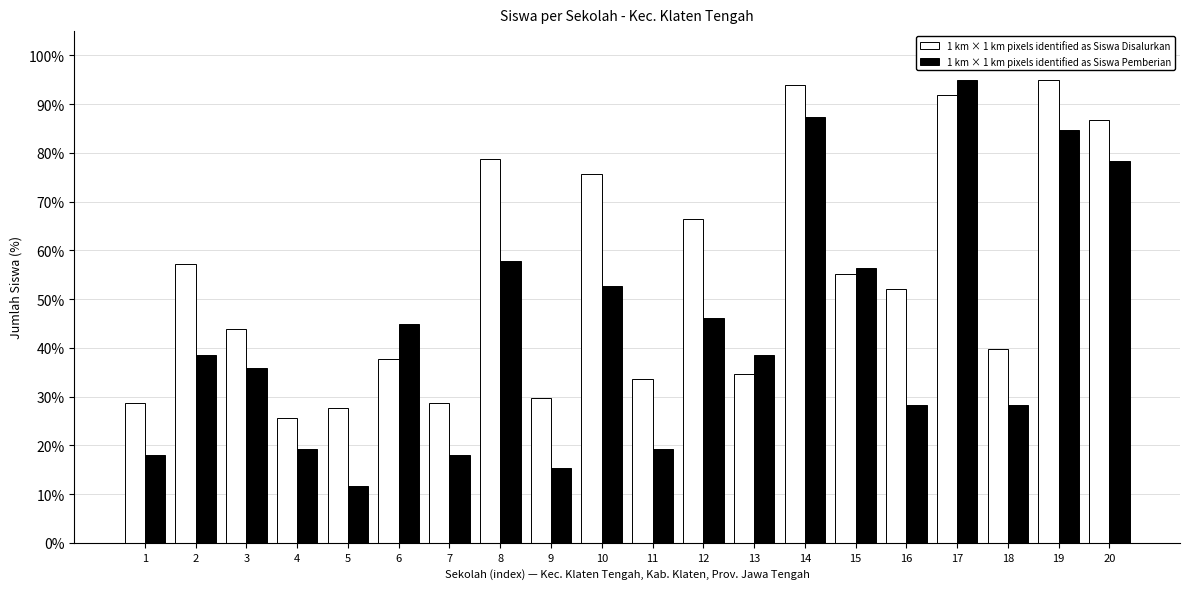

What is the smallest value displayed?

11.6